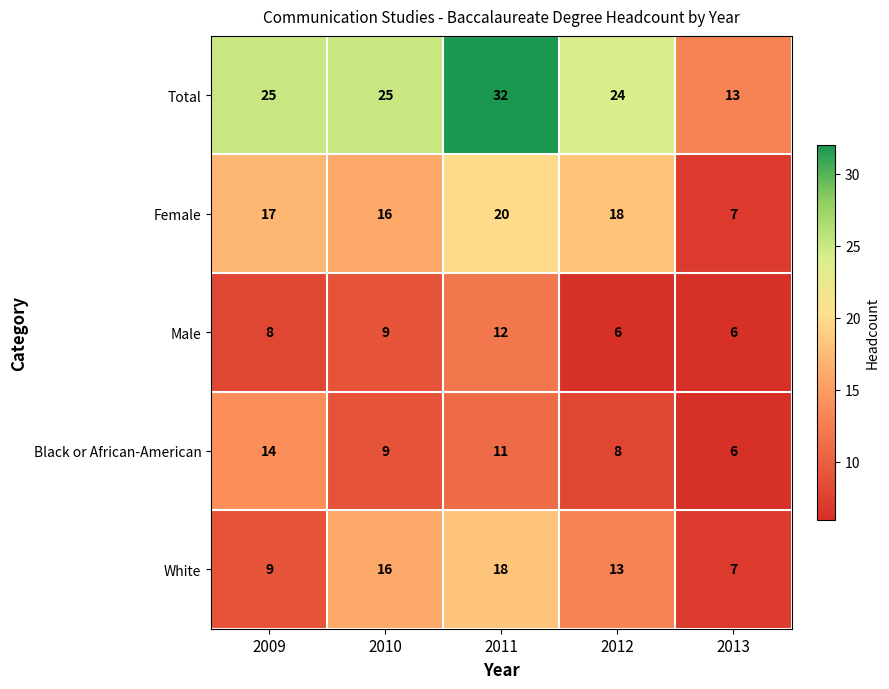

Which category has the lowest value in the White series?

2013